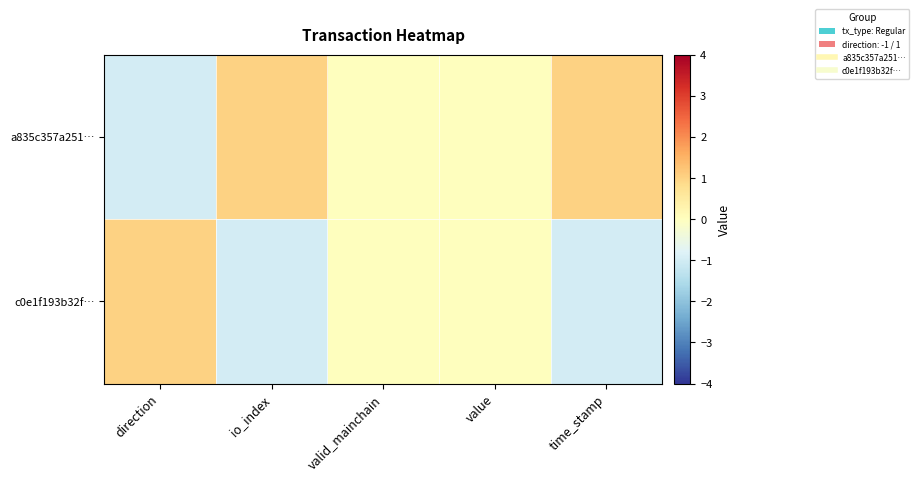

Rank the series at time_stamp from lowest to highest value.

c0e1f193b32f…, a835c357a251…